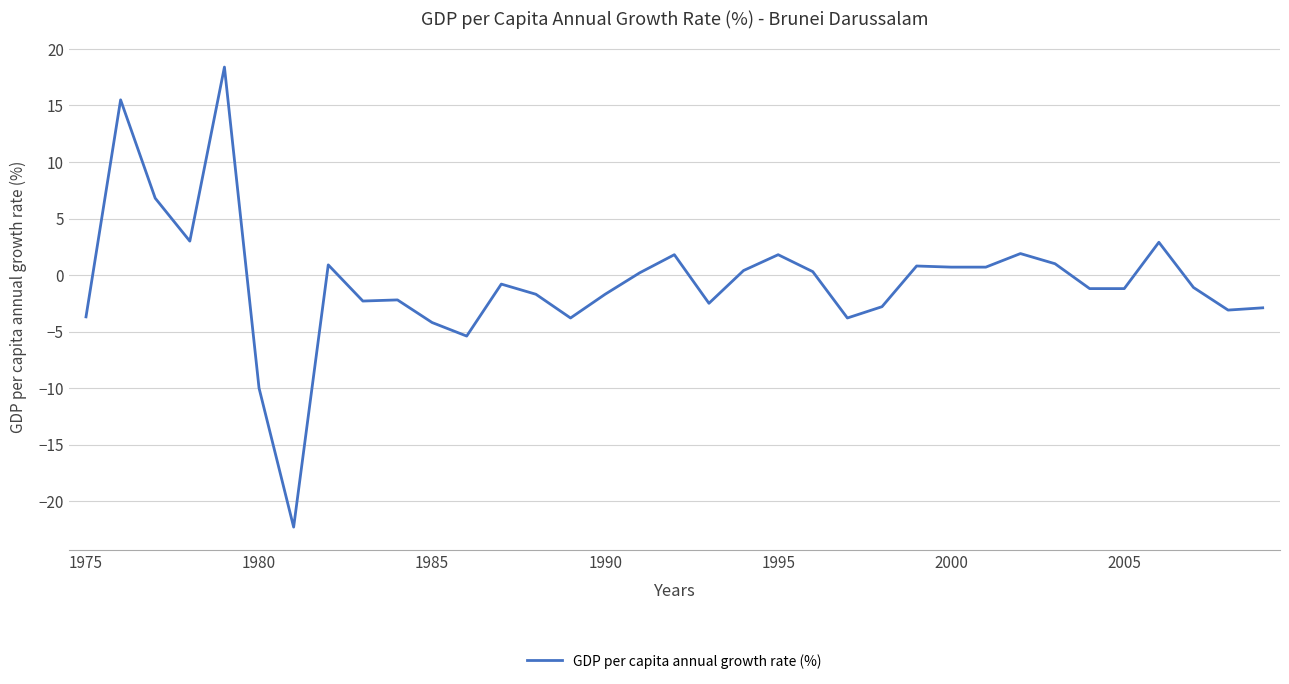

What is the minimum value shown in the chart?

-22.3